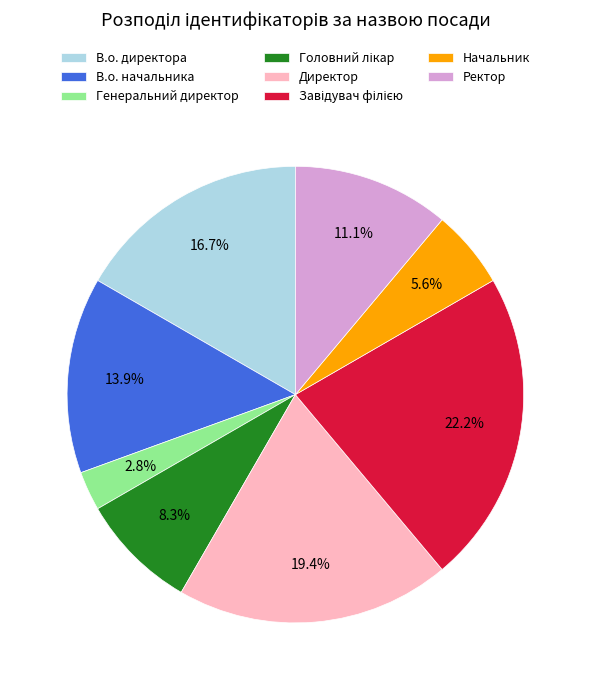

What percentage do Ректор and Начальник together represent?

16.7%